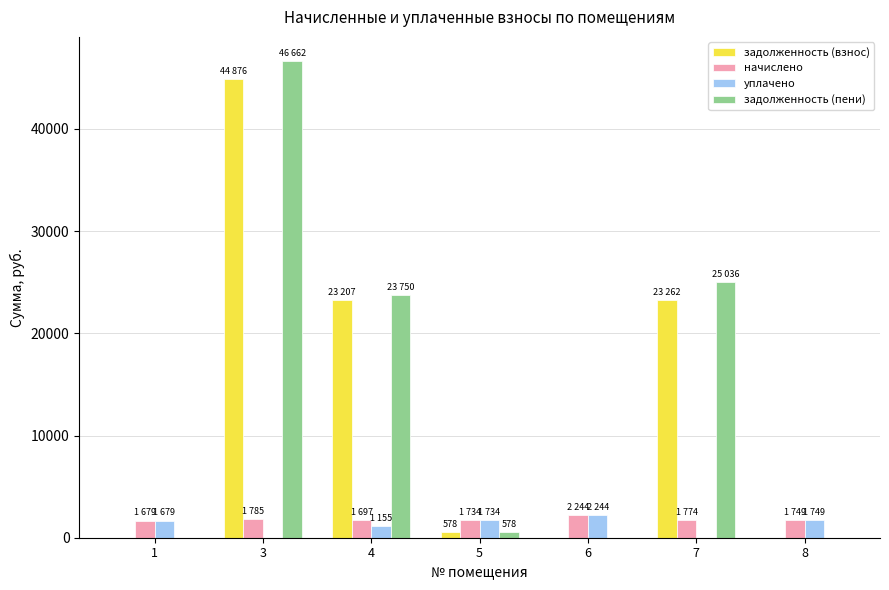

True or false: начислено has a value of 1774.3 at 7.

True